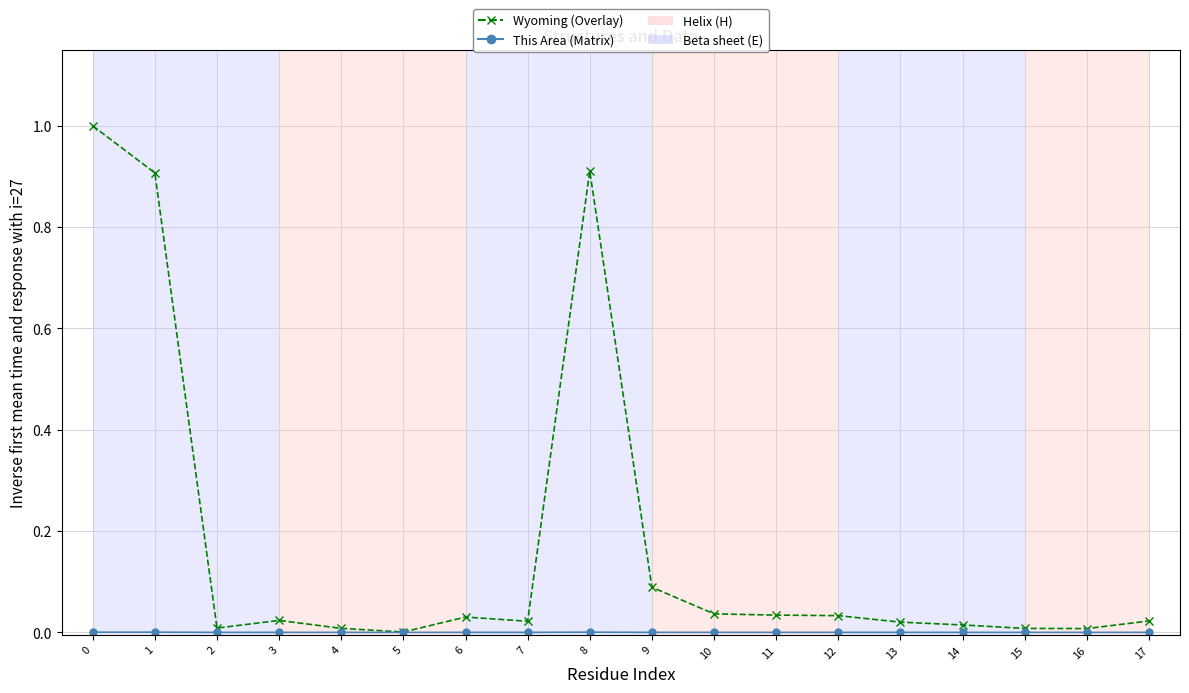

True or false: Wyoming (Overlay) has more than 0 interior local peaks.

True